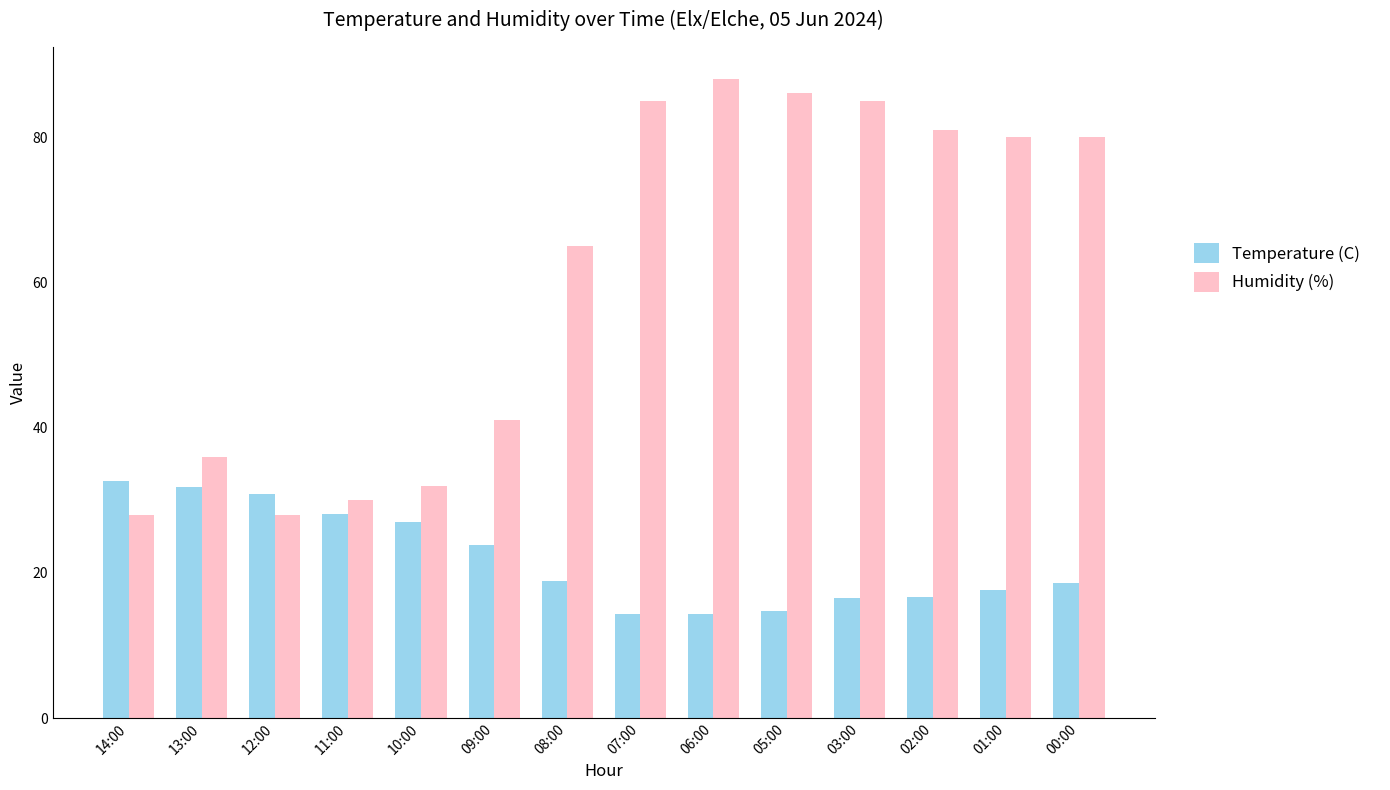

What is the spread (max minus min) of values at 00:00?

61.4